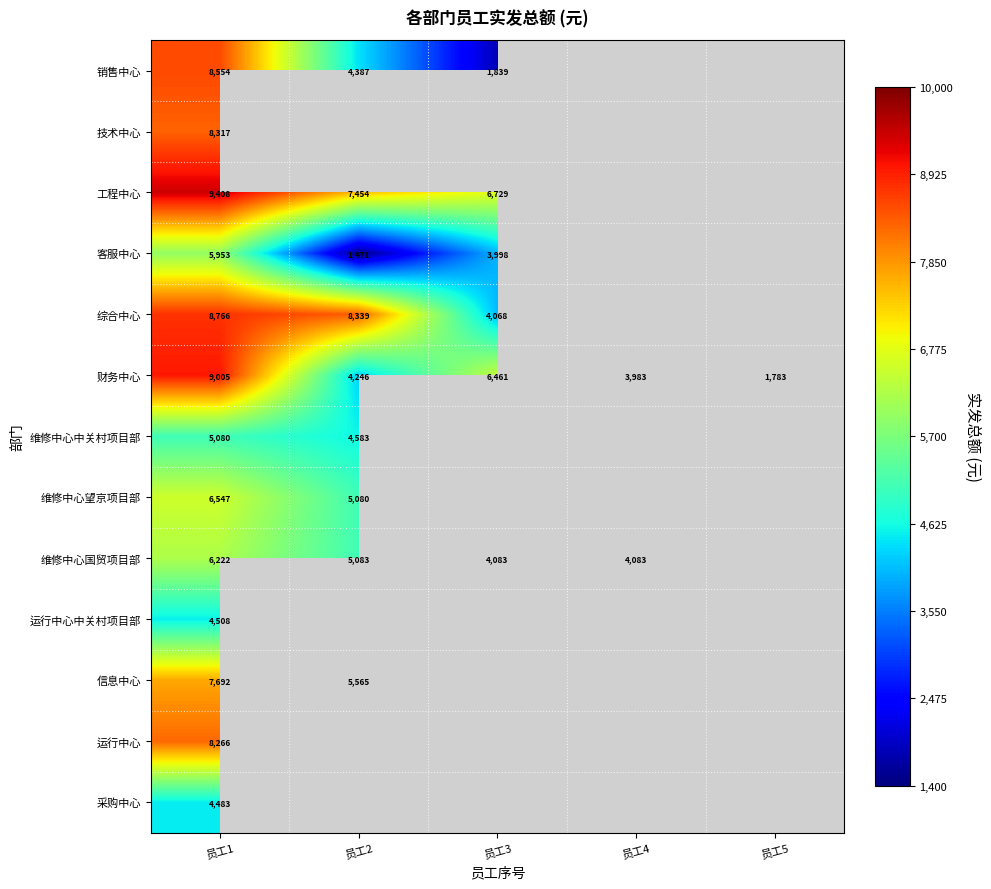

Between 员工2 and 员工5, which series saw the biggest shift?

财务中心